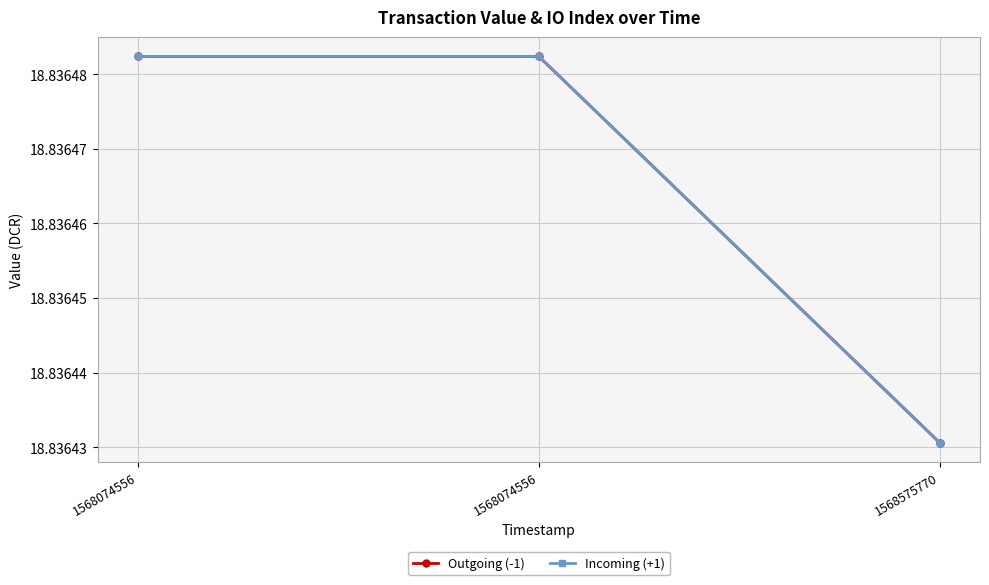

Is this an area chart (filled region under the line)?

No